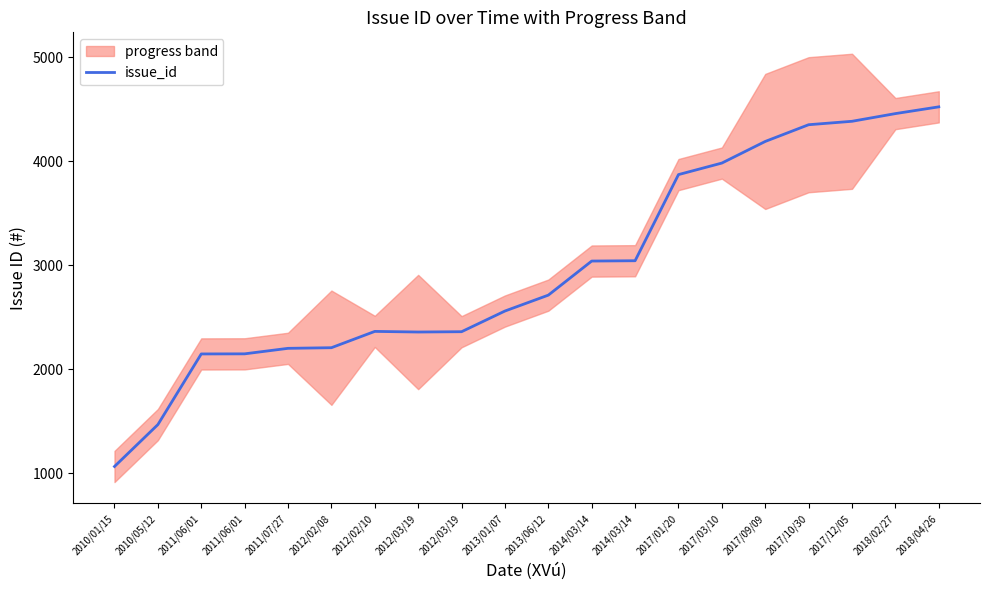

How many values are below 2712?

10